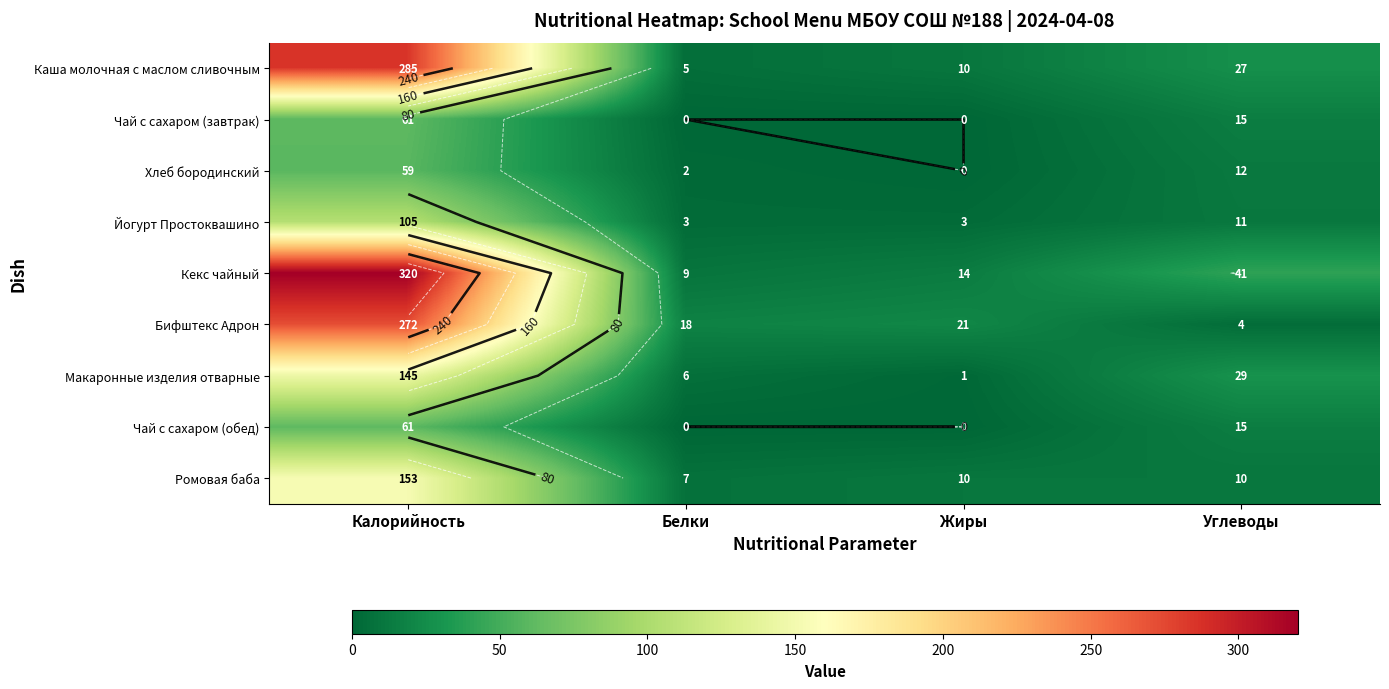

What is the spread (max minus min) of values at Белки?

18